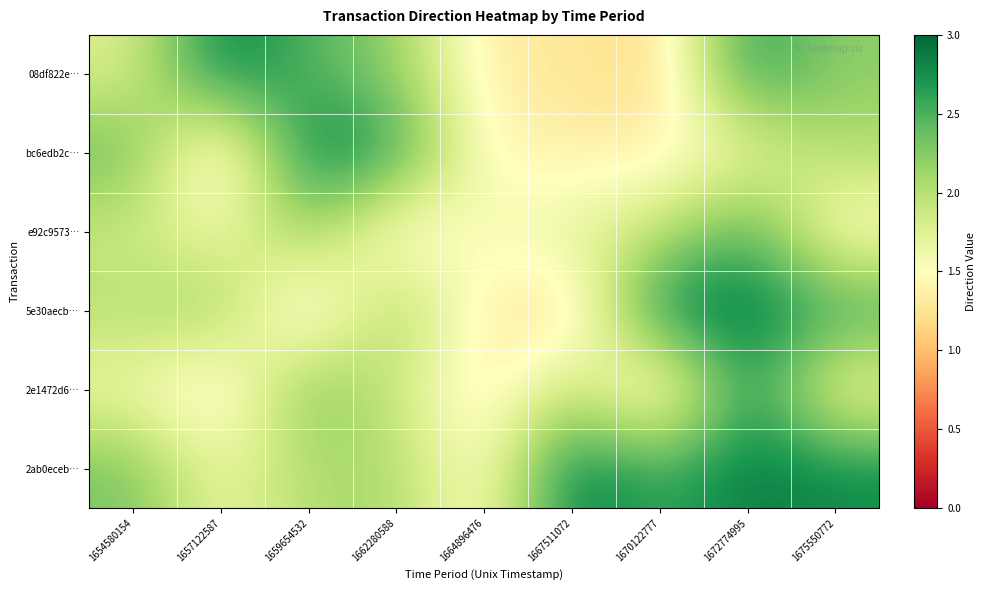

Which series has the largest total across all categories?

2ab0eceb…